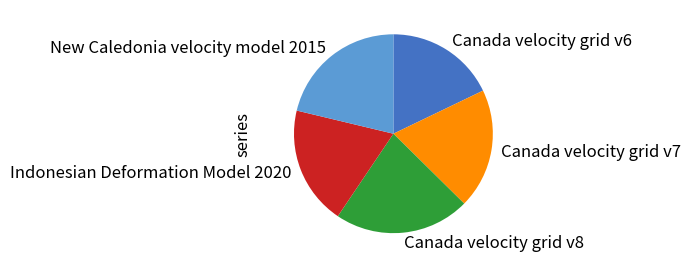

How many slices are in this pie chart?

5